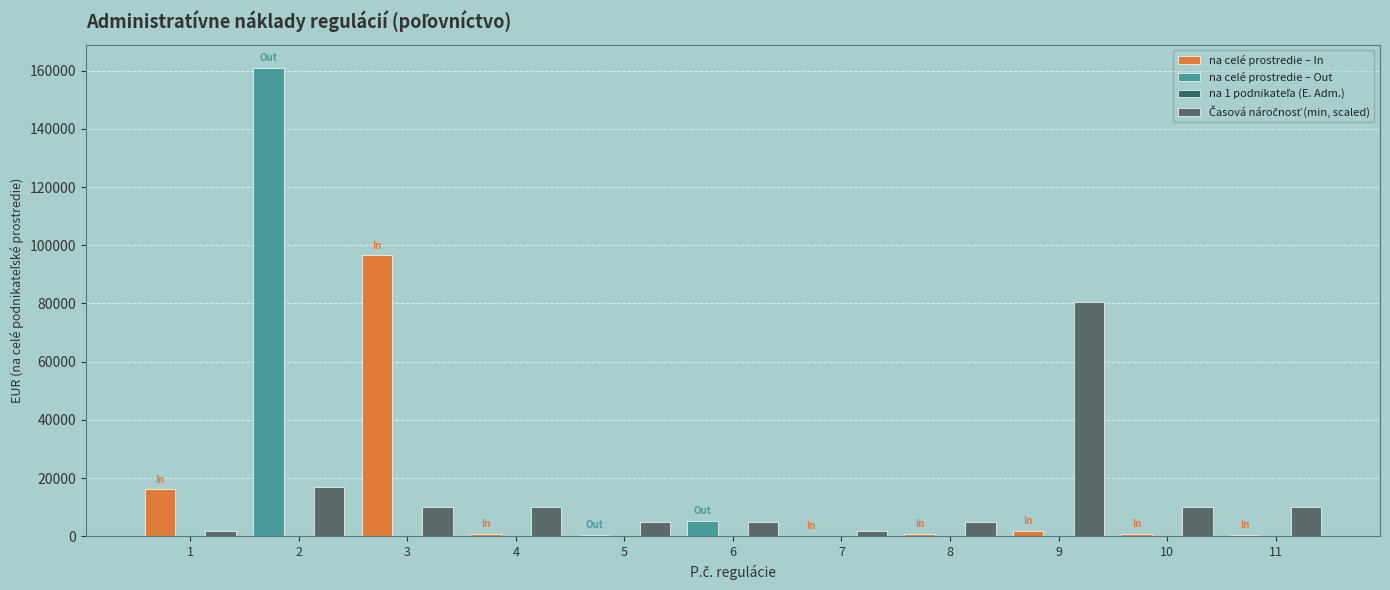

True or false: Časová náročnosť (min, scaled) has a value of 5028.3 at 8.

True